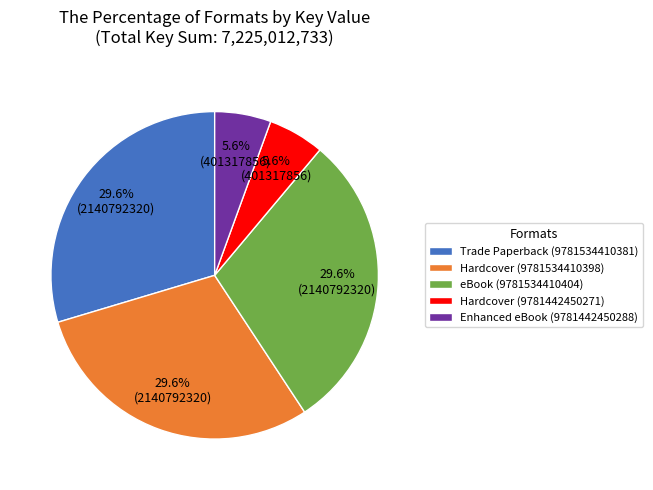

To the nearest percent, what is the combined percentage of eBook (9781534410404) and Hardcover (9781442450271)?

35%